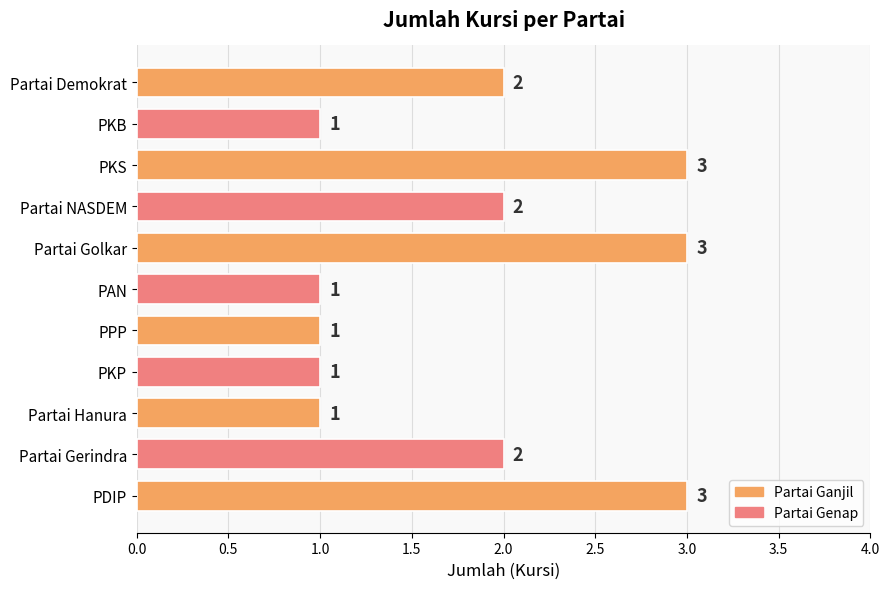

How many values are between 1 and 3?

11